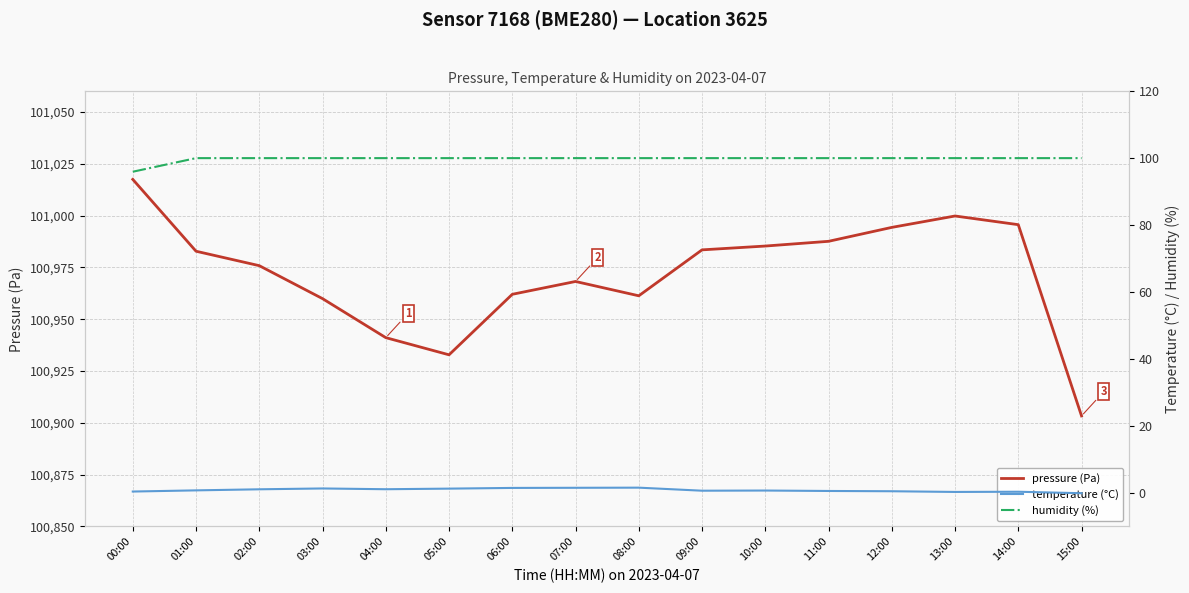

True or false: humidity (%) has more than 2 interior local peaks.

False